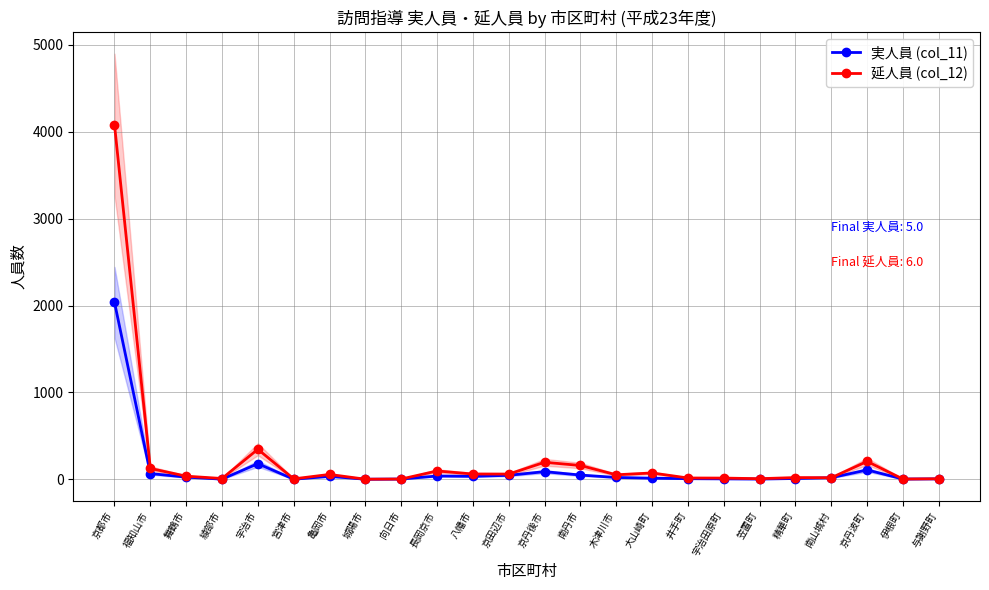

At which label does 延人員 (col_12) first exceed 52?

京都市